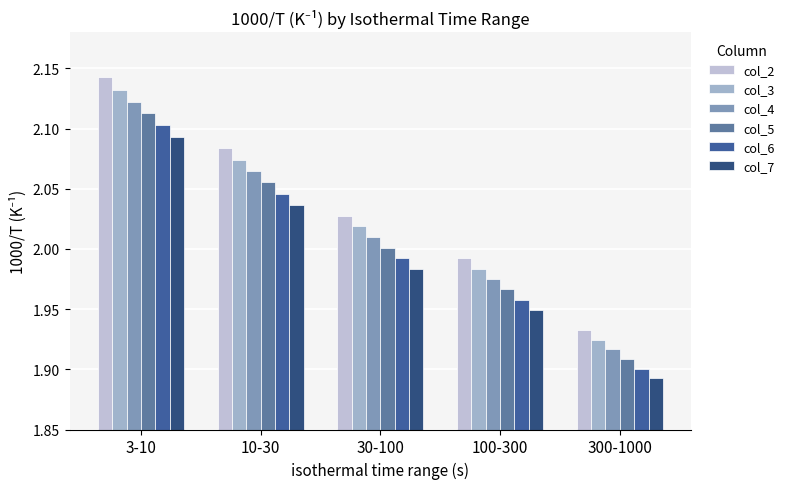

Which series has the widest spread of values?

col_2